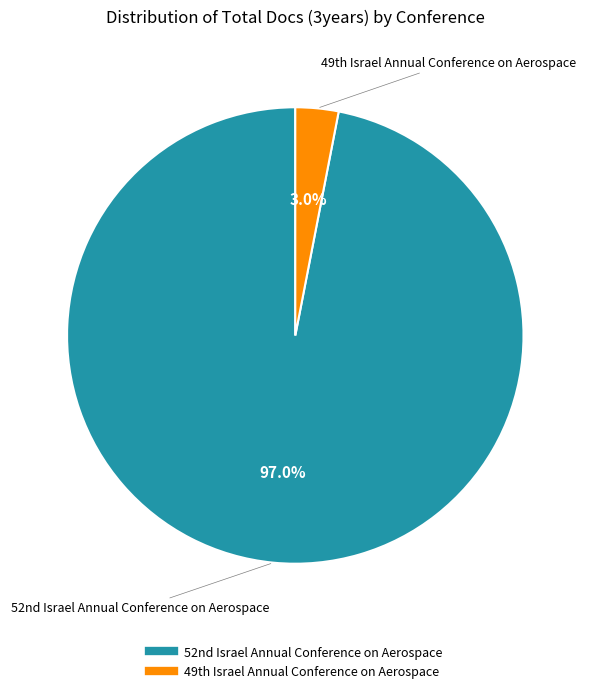

Is there any slice that represents more than half of the pie?

Yes